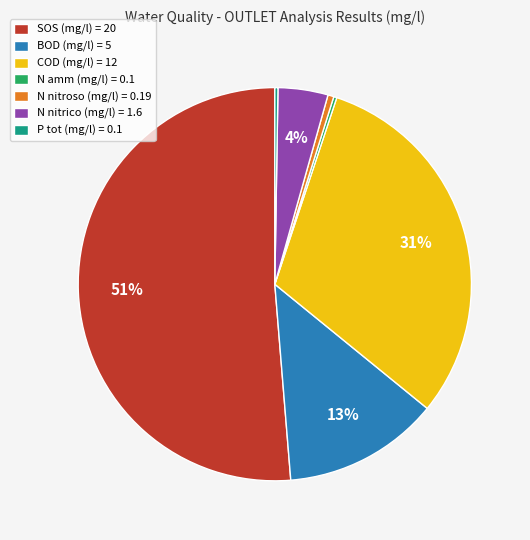

To the nearest percent, what is the combined percentage of N nitroso (mg/l) and COD (mg/l)?

31%